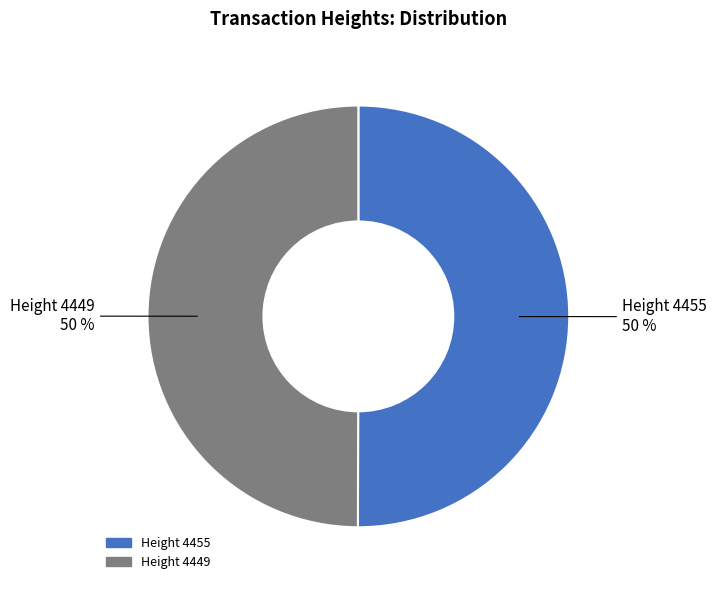

To the nearest percent, what is the average slice percentage?

50%